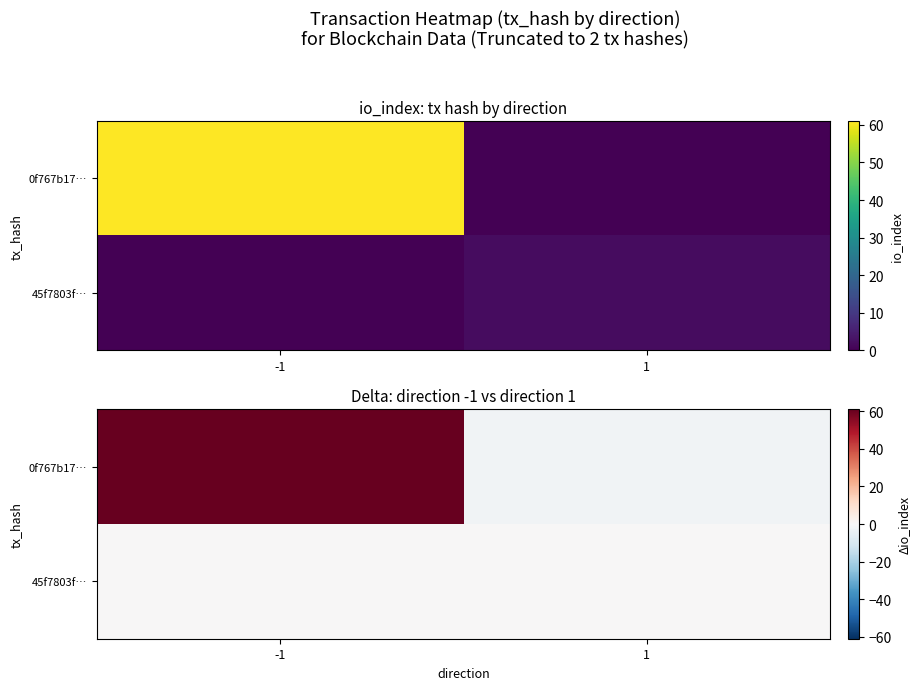

What is the minimum value shown in the chart?

-2